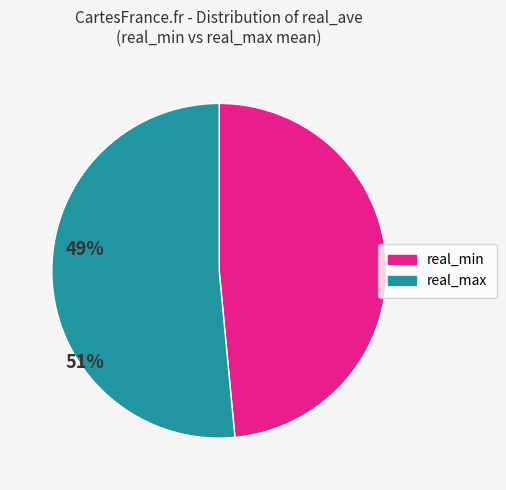

Is there any slice that represents more than half of the pie?

Yes